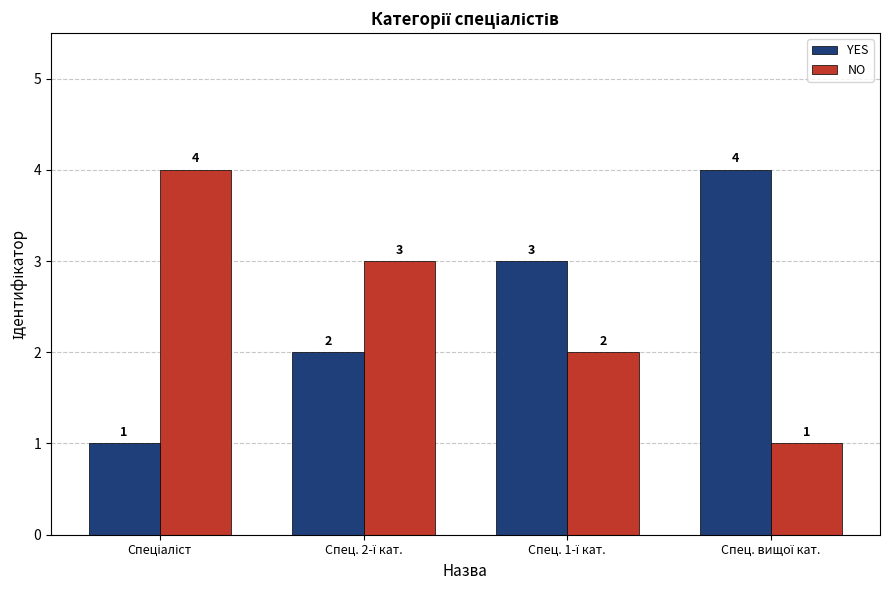

What is the maximum value shown in the chart?

4